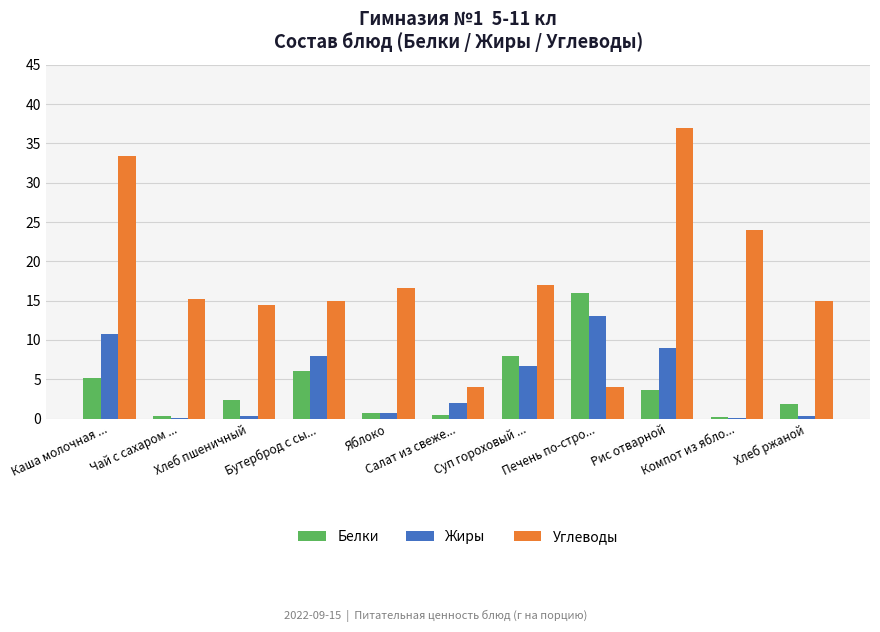

Is the value of Углеводы at Яблоко greater than the value of Белки at Салат из свеже...?

Yes